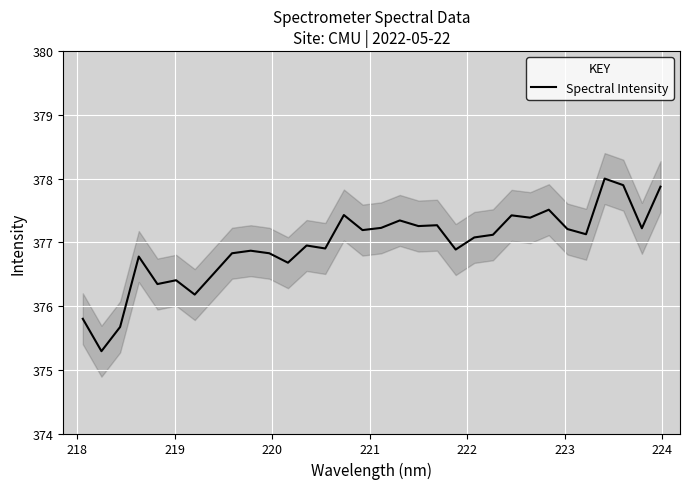

What is the value of the 13th point from the left?

376.9